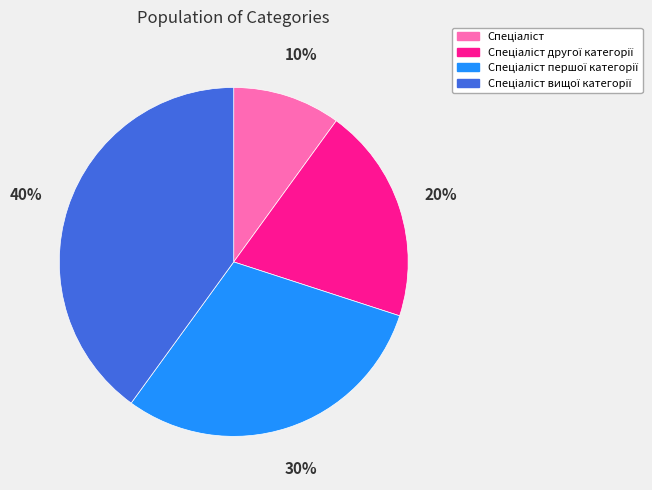

Is there a majority slice in this chart?

No